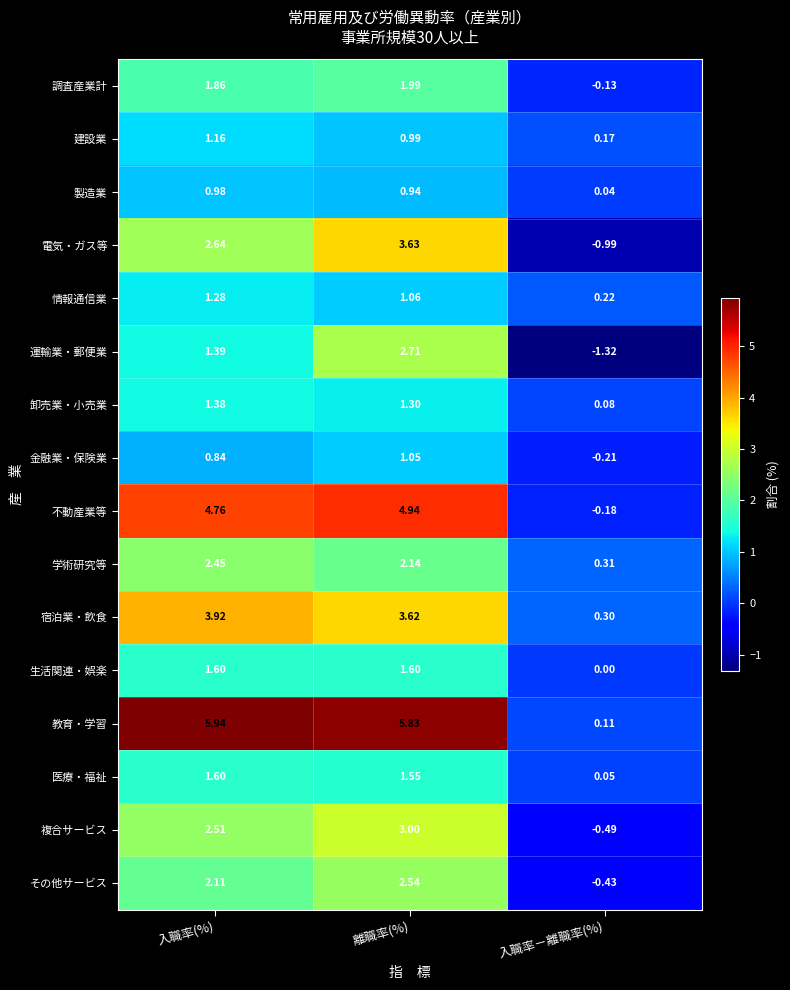

Where does the 卸売業・小売業 series first go above 1?

入職率(%)